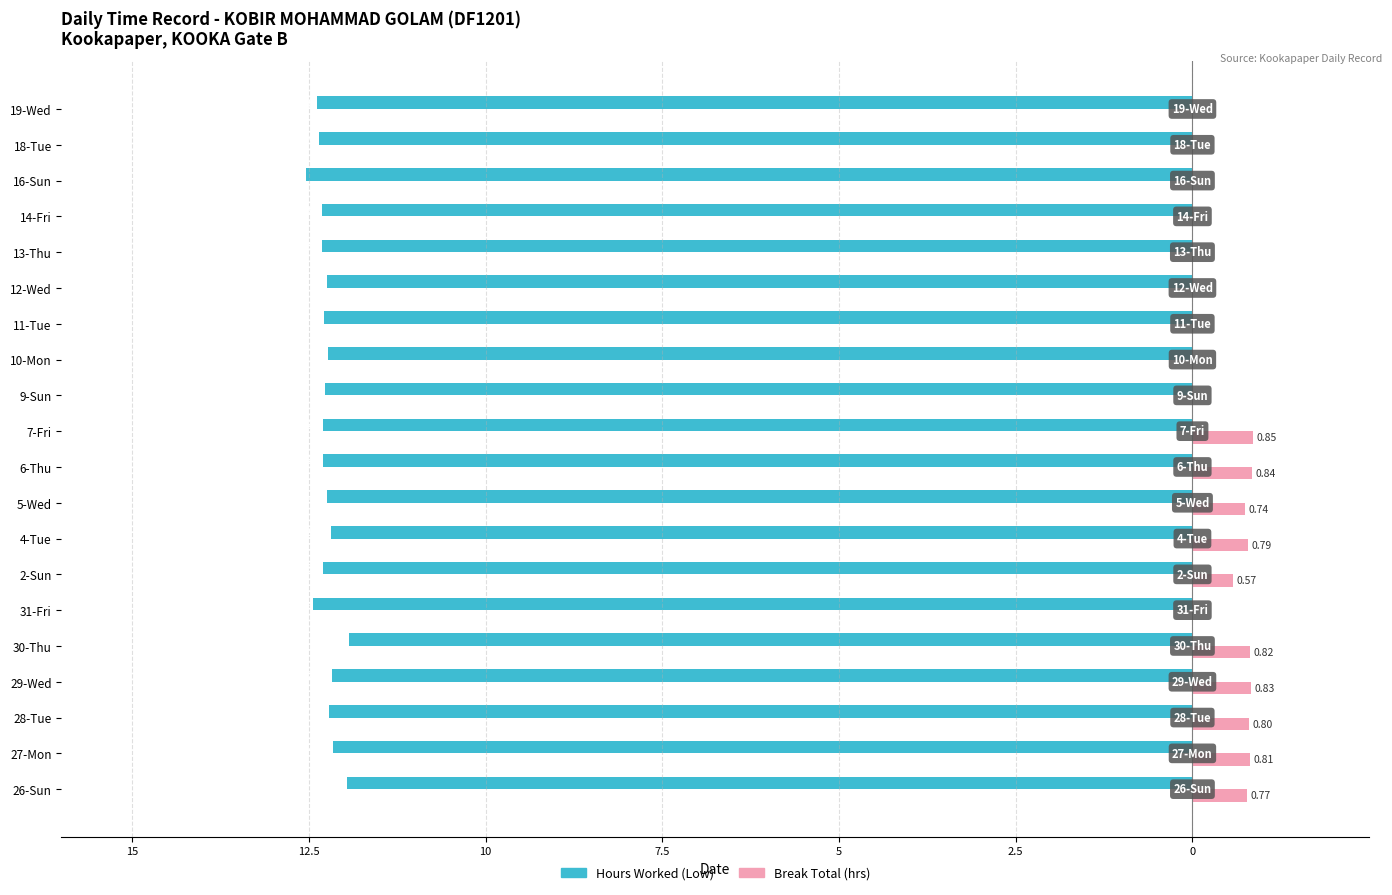

What are all the series names shown in the legend?

Hours Worked (Low), Break Total (hrs)